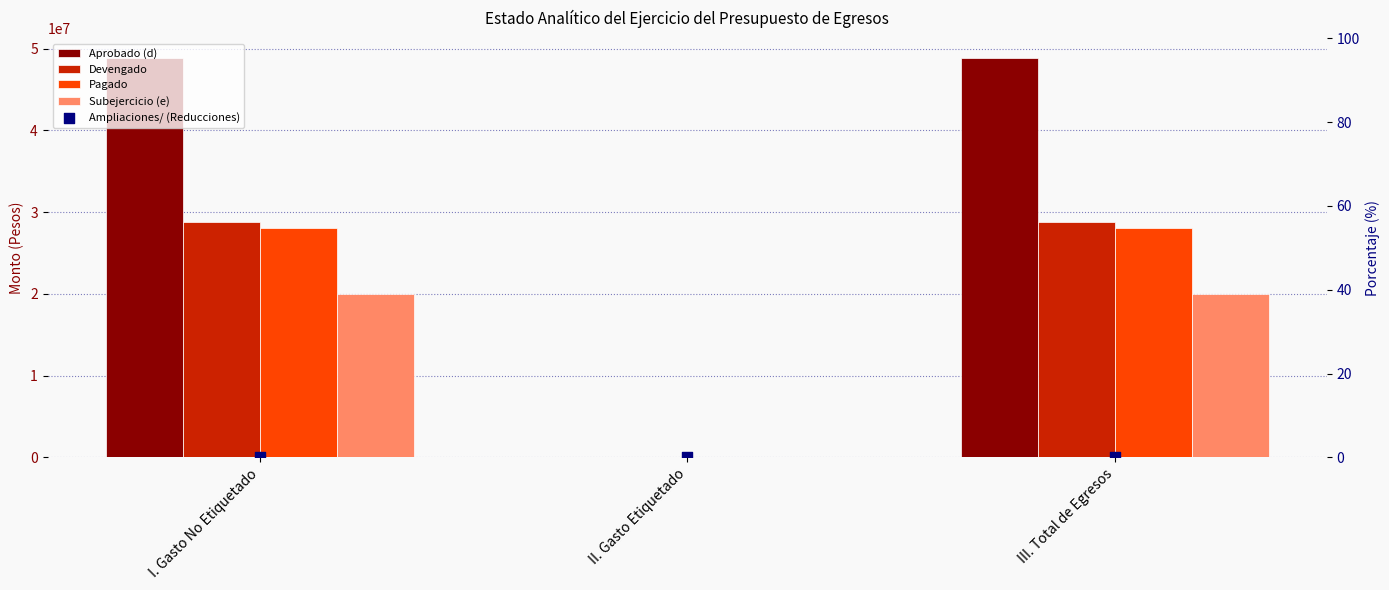

What are all the series names shown in the legend?

Aprobado (d), Devengado, Pagado, Subejercicio (e), Ampliaciones/ (Reducciones)